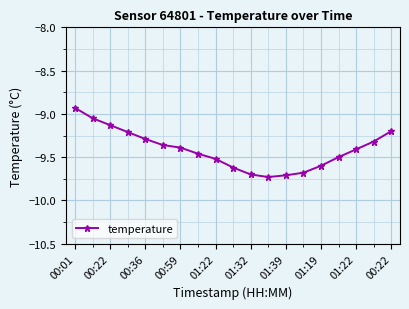

What is the difference between the maximum and minimum values?

0.8